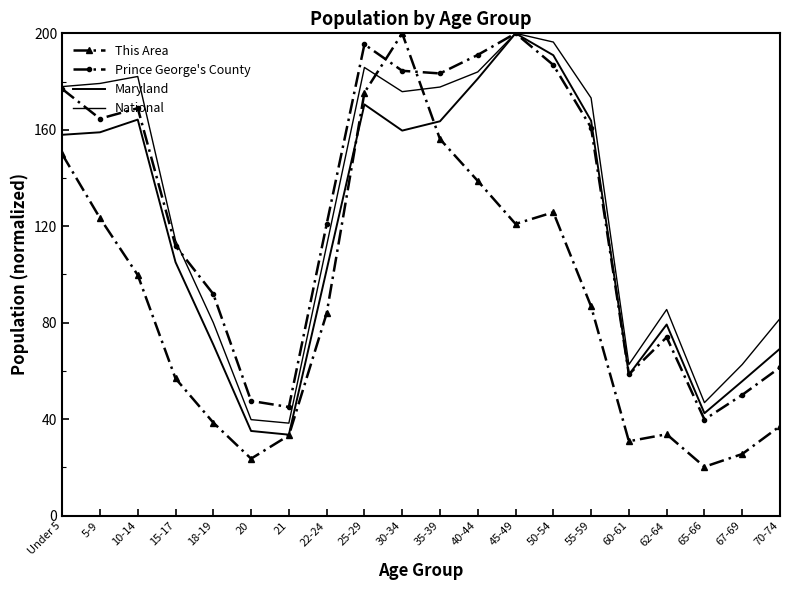

At which label does National first exceed 173?

Under 5